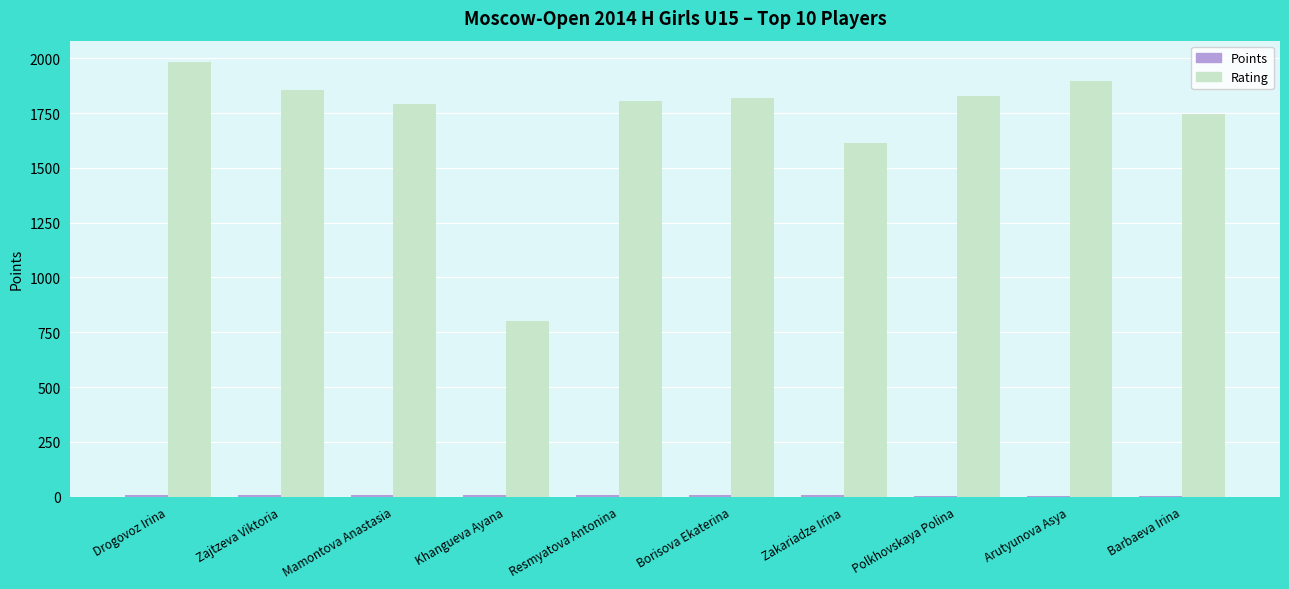

The Rating series shows 997.6 at Polkhovskaya Polina. True or false?

False